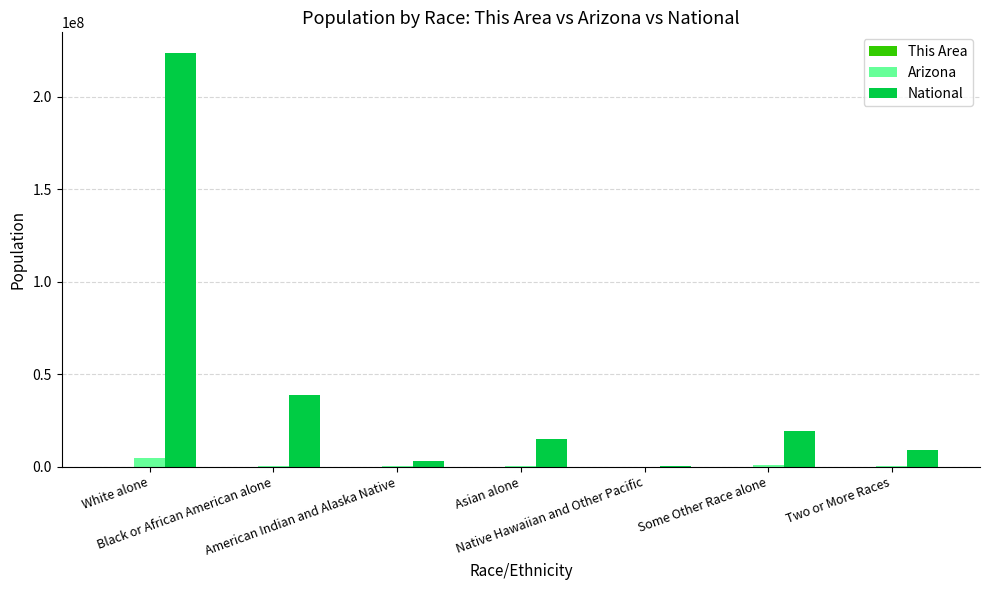

How many data points does each series have?

7